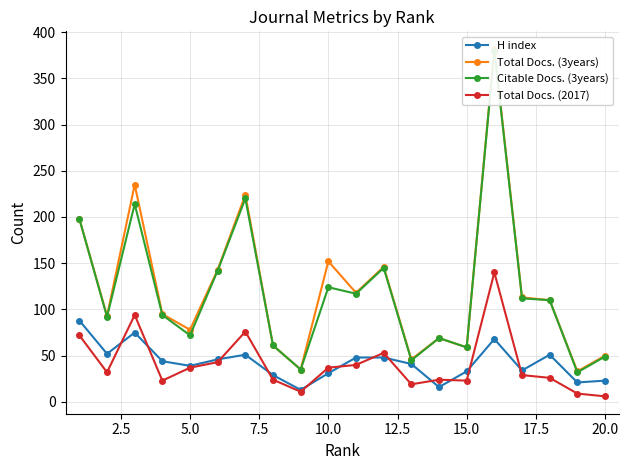

Is it true that H index equals 23 at 20.0?

True